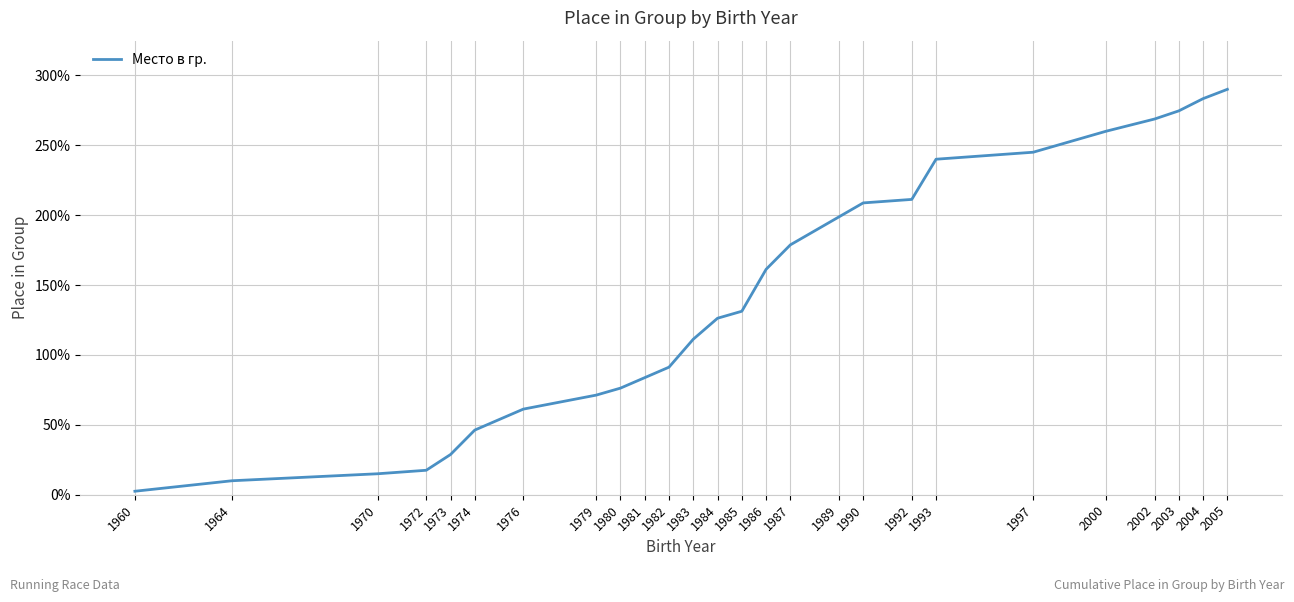

The value at 1985 is 54.4. True or false?

False